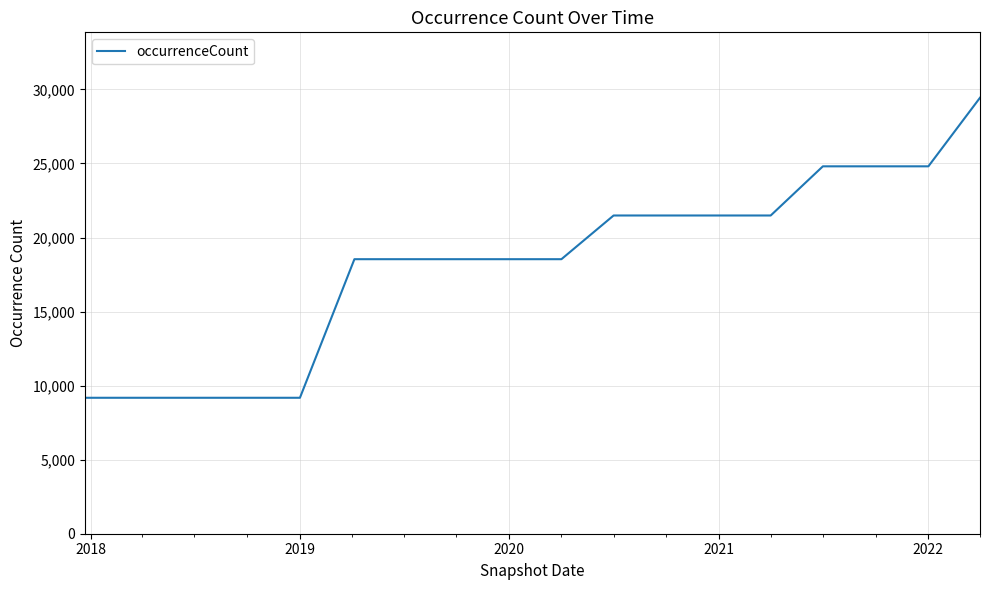

What is the sum of all values?

328414